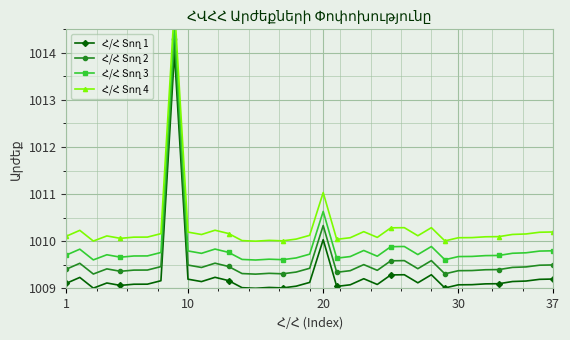

Rank the series by their average value, from highest to lowest.

Հ/Հ Տող 4, Հ/Հ Տող 3, Հ/Հ Տող 2, Հ/Հ Տող 1